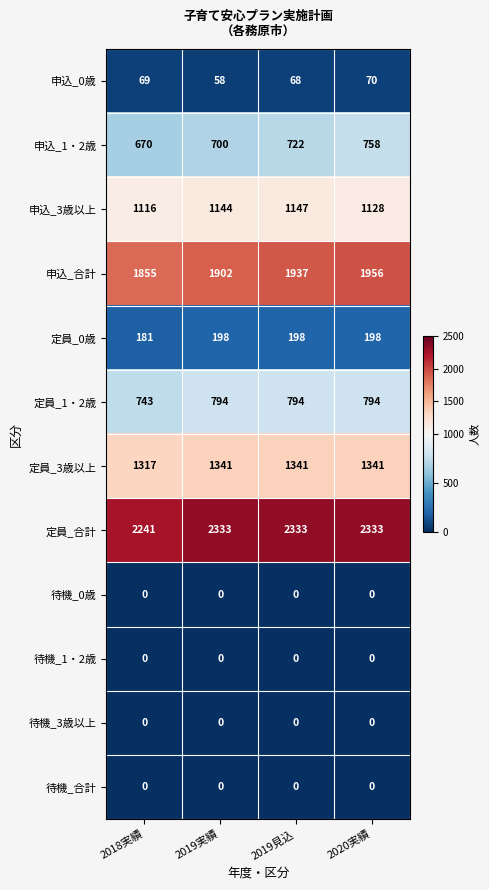

How many data points does each series have?

4